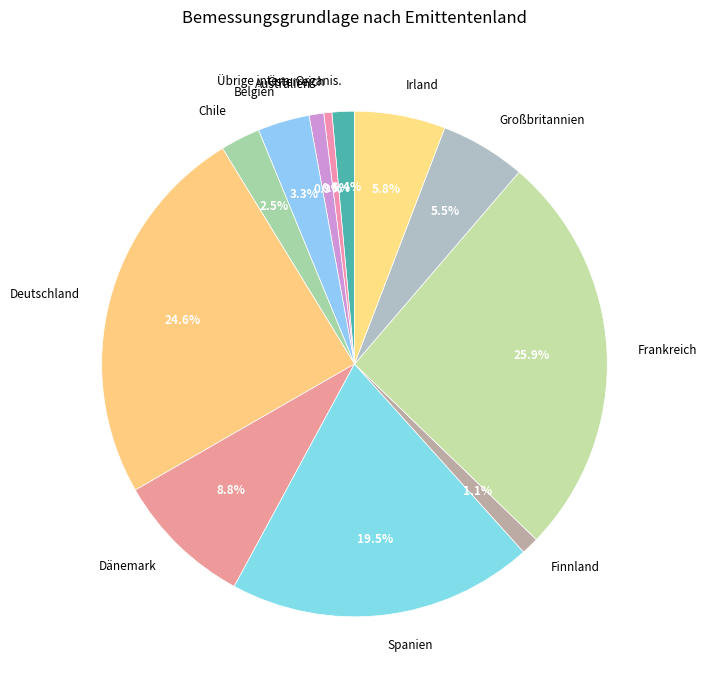

To the nearest percent, what is the average slice percentage?

8%